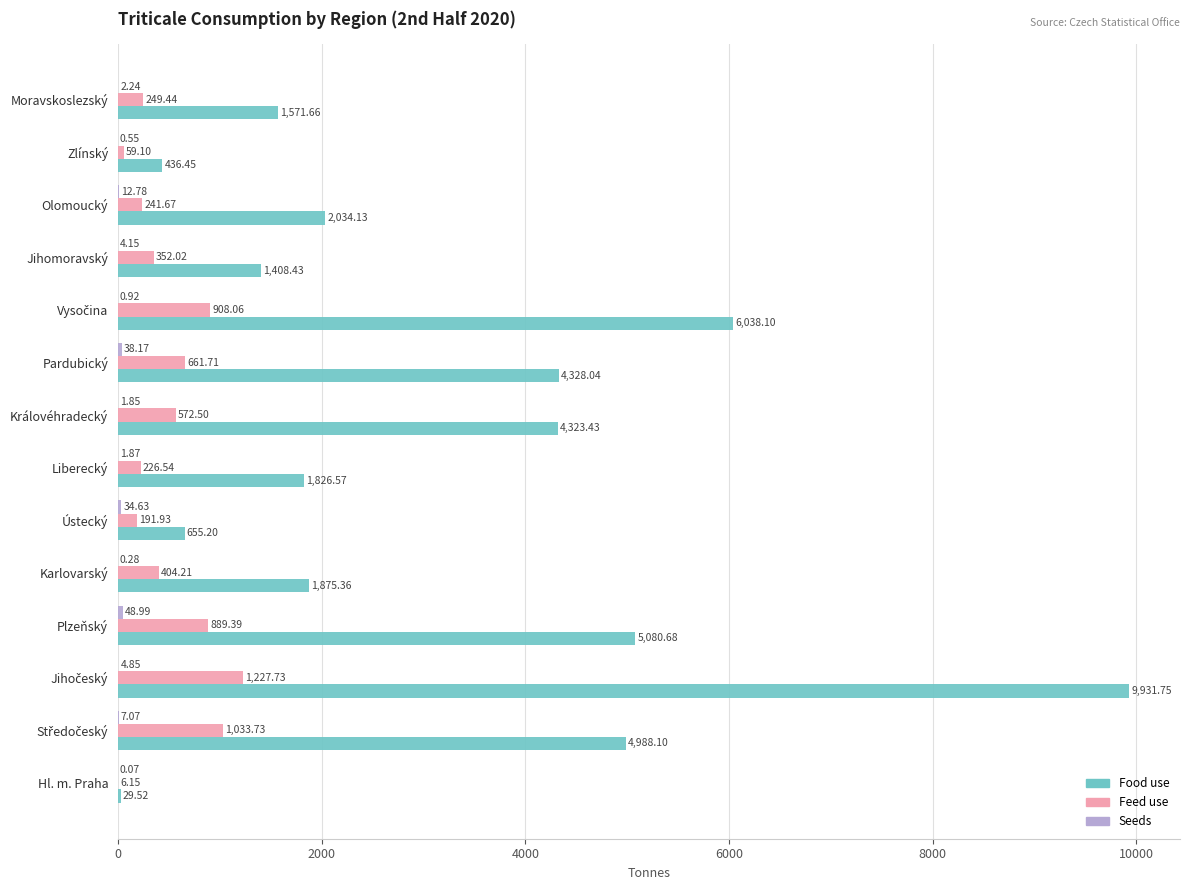

Which series changed the most between Ústecký and Královéhradecký?

Food use